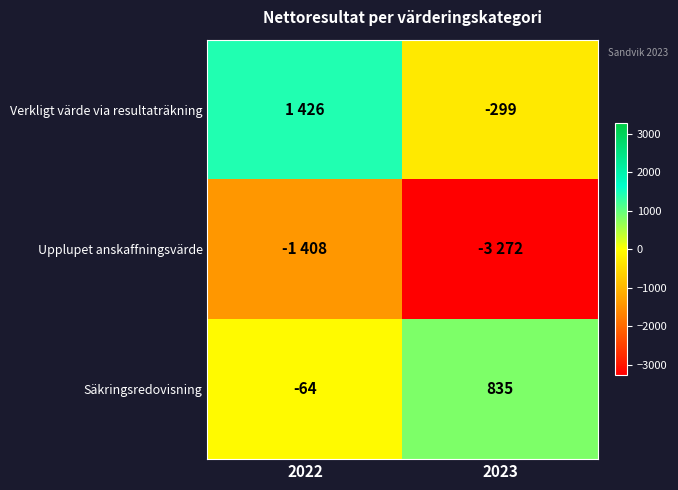

Rank the categories by Säkringsredovisning value from highest to lowest.

2023, 2022